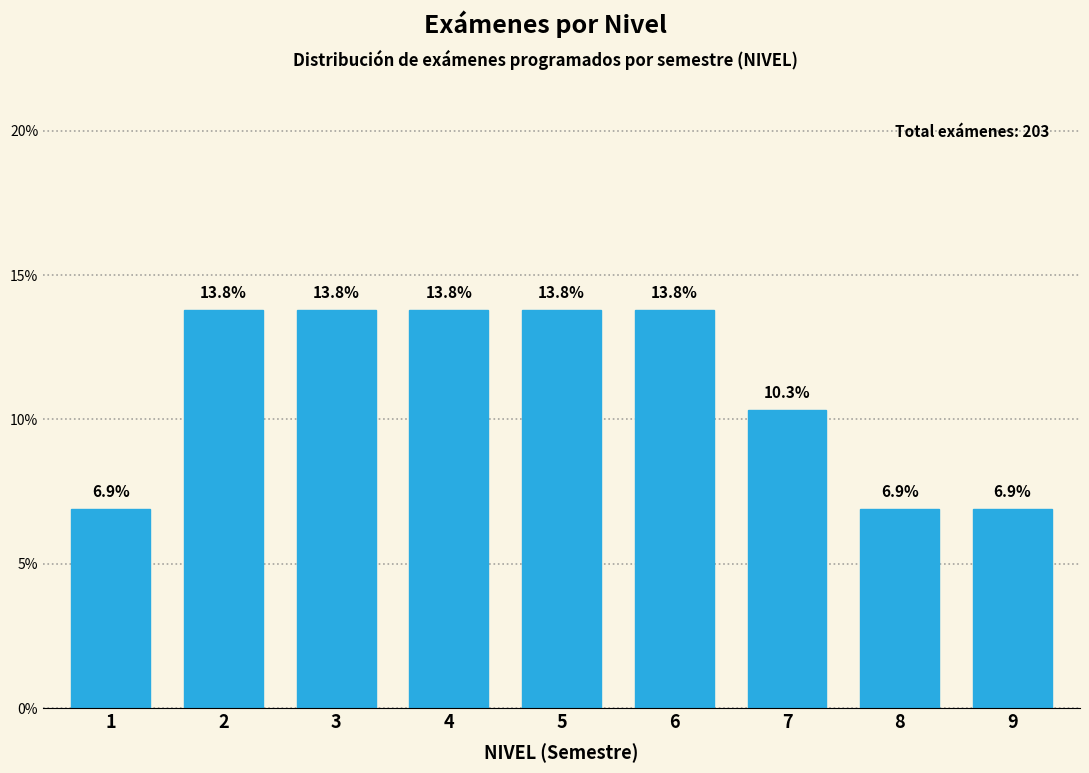

Reading right to left, extract all data points from this chart.

9=6.9	8=6.9	7=10.3	6=13.8	5=13.8	4=13.8	3=13.8	2=13.8	1=6.9